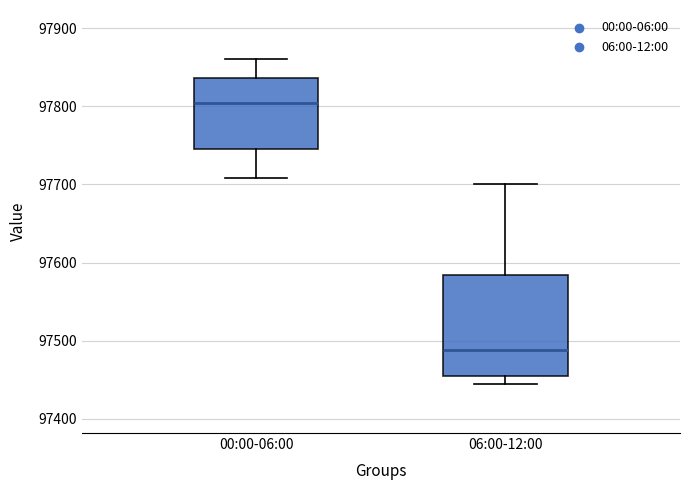

Where is the lower edge of the box for 06:00-12:00 on the y-axis? The values are not printed on the chart, so give them approximately, as read against the axis.

97460